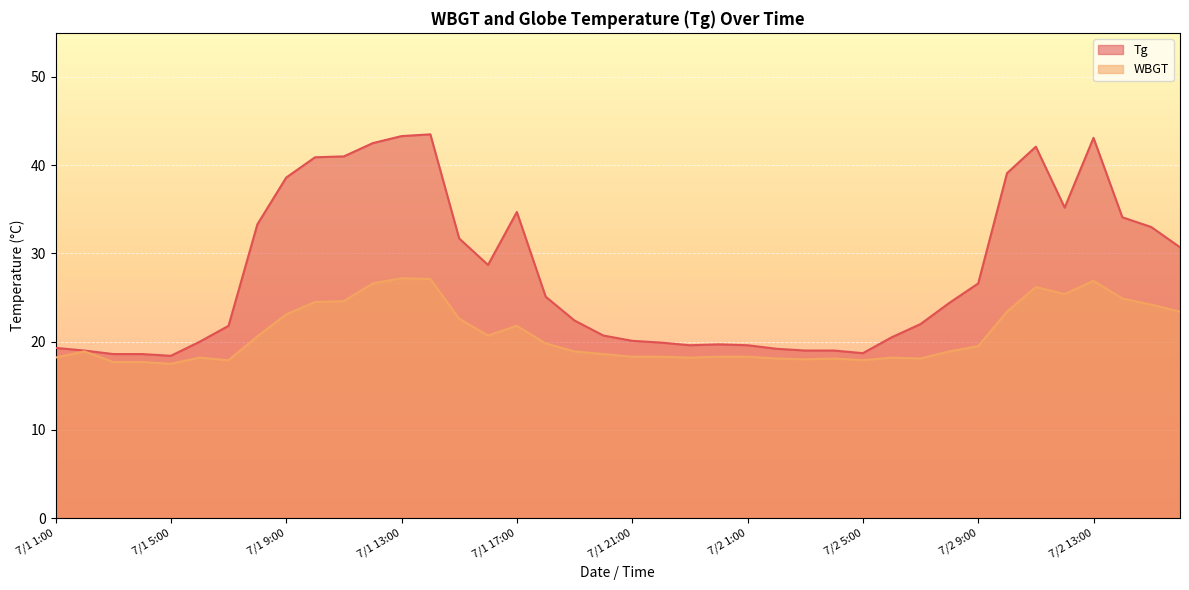

What is the label of the 32nd point from the left?

7/2 8:00